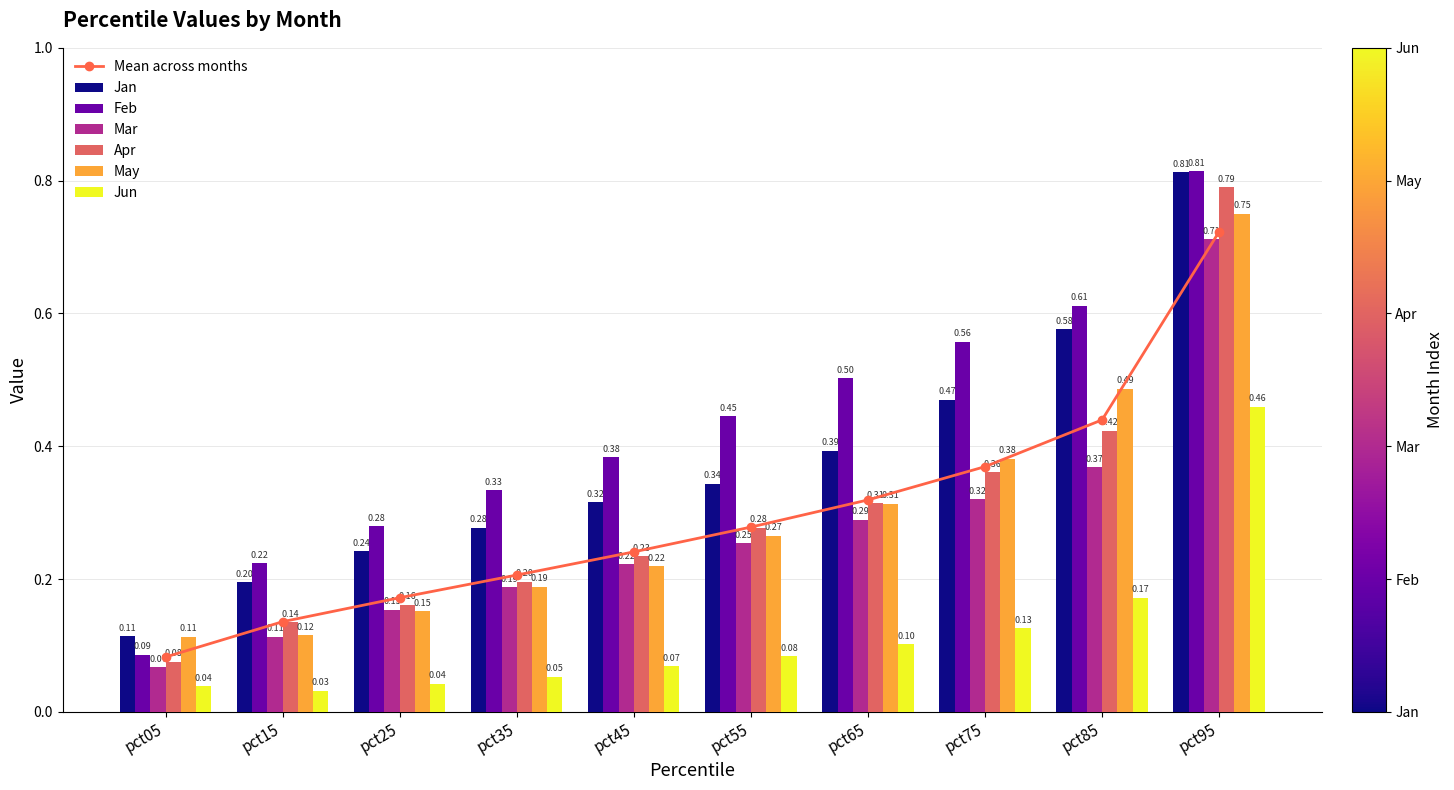

Which category has the highest value across all series?

pct95